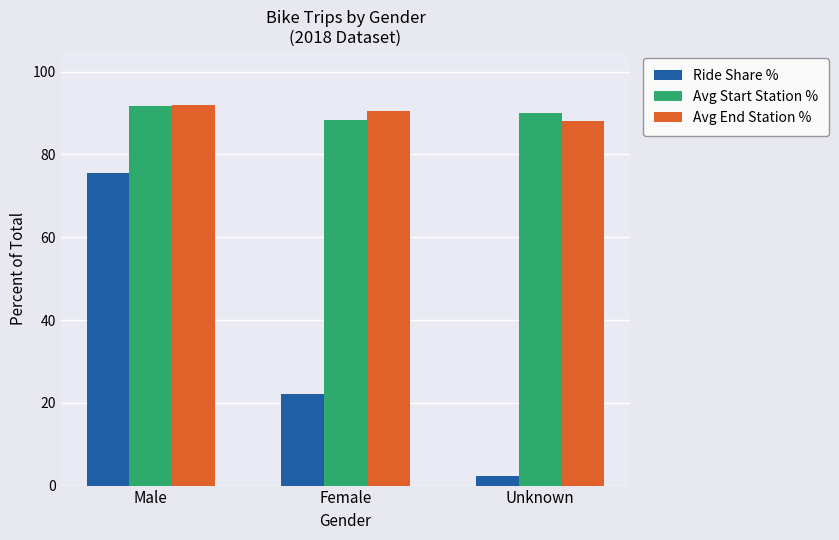

At which label does Avg End Station % first exceed 90?

Male